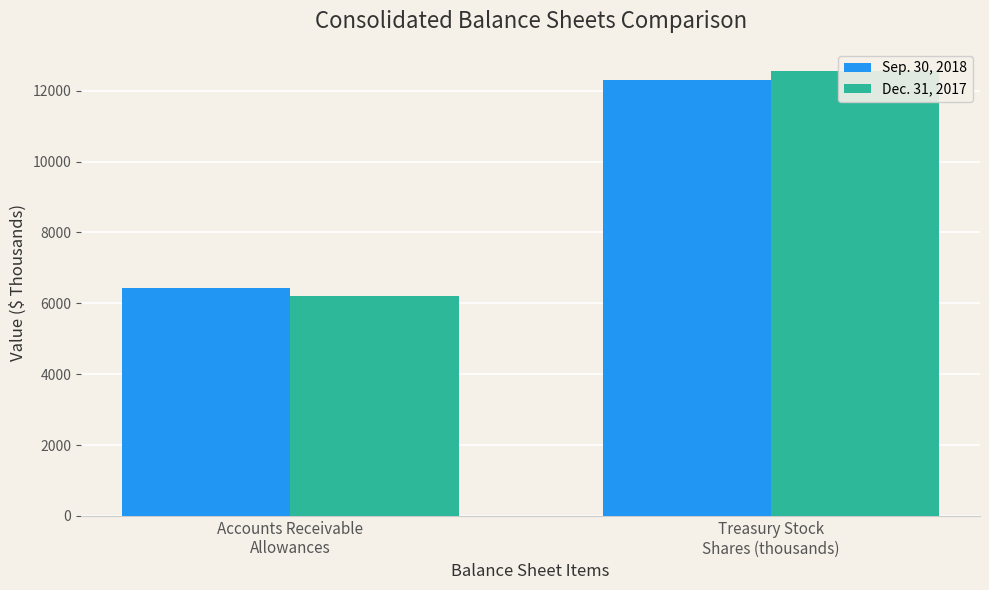

Which category has the lowest value in the Dec. 31, 2017 series?

Accounts Receivable
Allowances